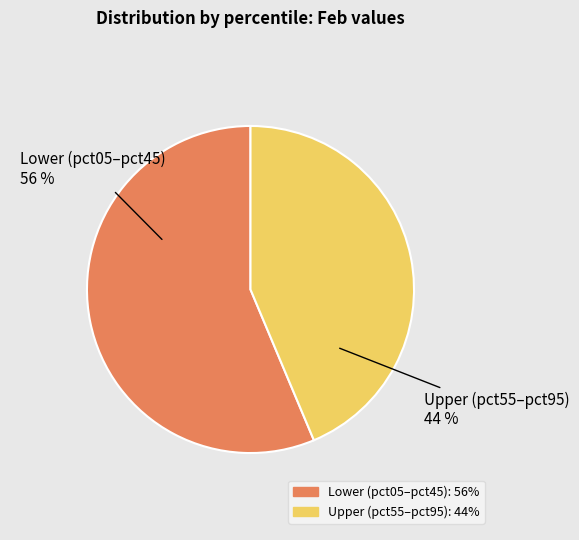

To the nearest percent, what is the average slice percentage?

50%